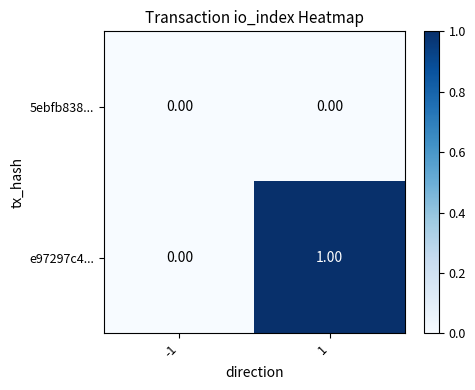

Which series changed the most between -1 and 1?

e97297c4...